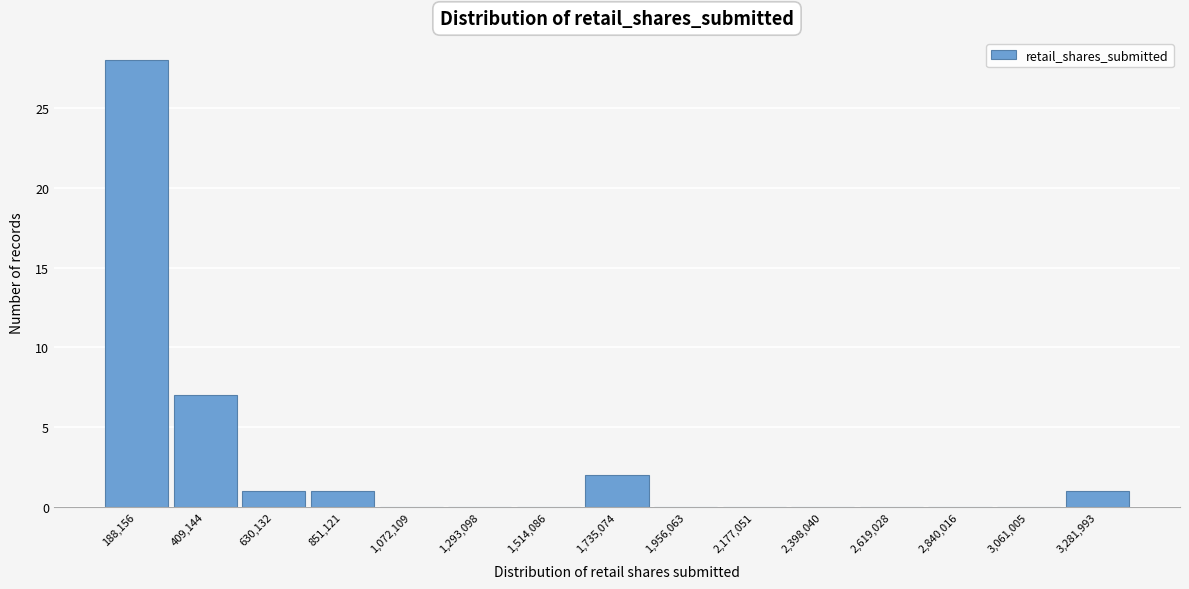

Reading left to right, extract all data points from this chart.

188,156=28	409,144=7	630,132=1	851,121=1	1,072,109=0	1,293,098=0	1,514,086=0	1,735,074=2	1,956,063=0	2,177,051=0	2,398,040=0	2,619,028=0	2,840,016=0	3,061,005=0	3,281,993=1